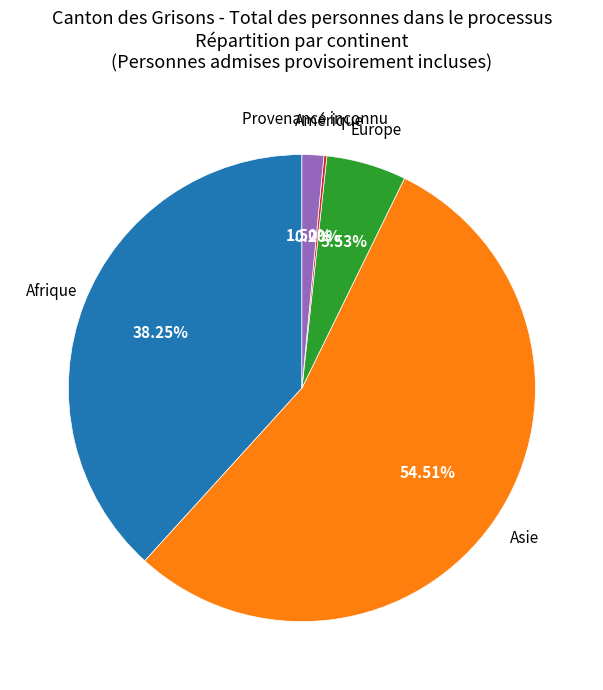

Is there a majority slice in this chart?

Yes